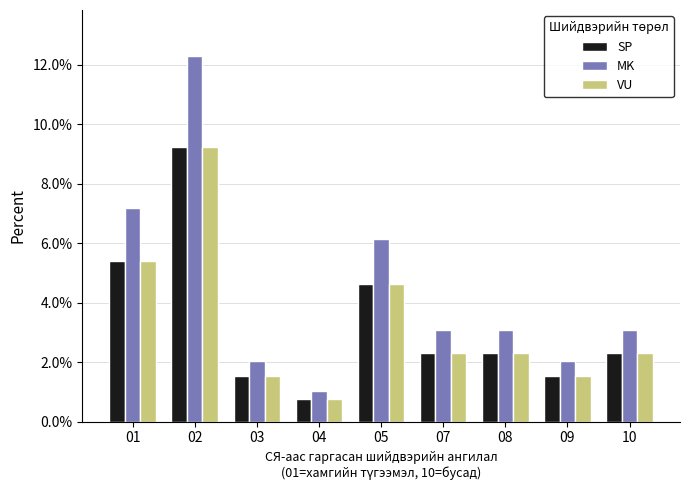

Which category has the highest value in the MK series?

02